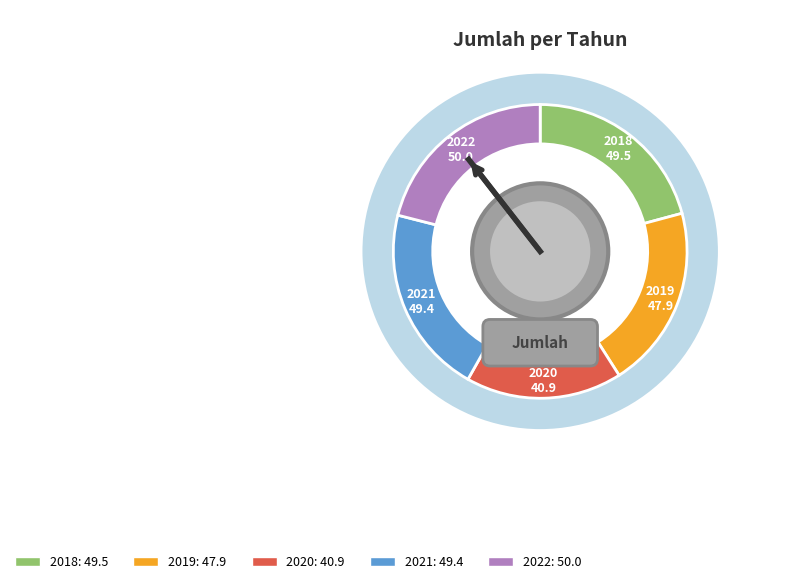

Does any single category account for the majority?

No